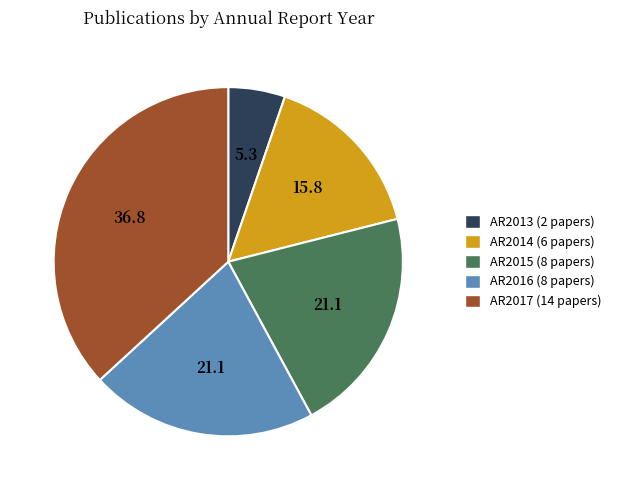

Is there any slice that represents more than half of the pie?

No